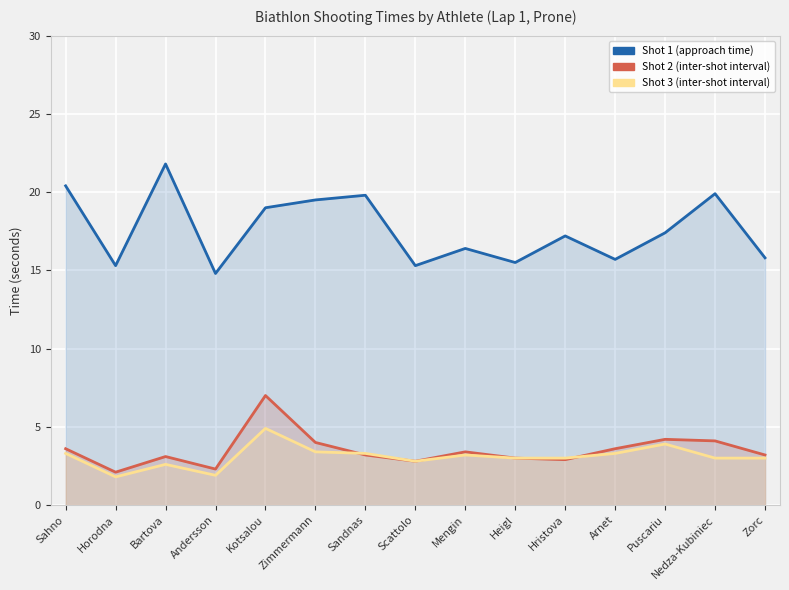

What is the maximum value for Shot 1?

21.8